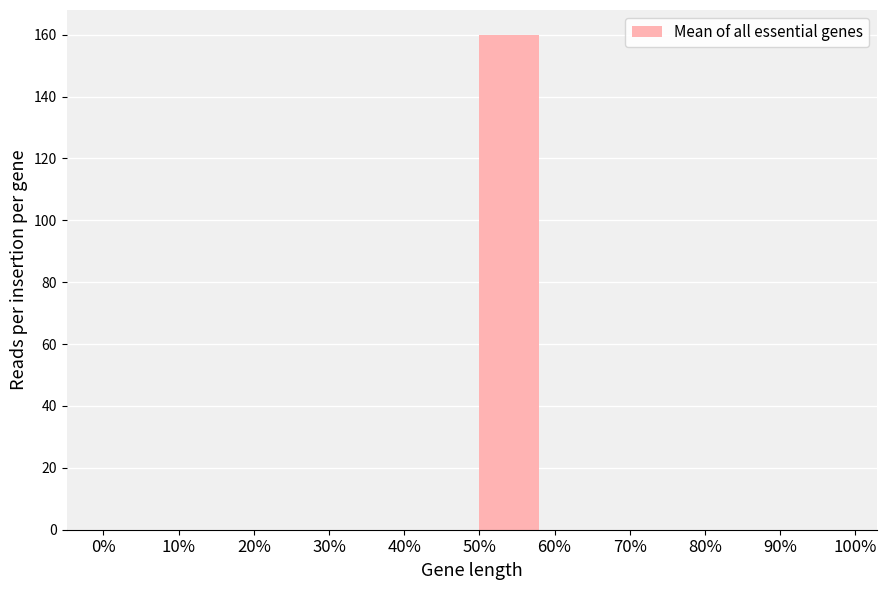

Reading right to left, transcribe all the data shown in this chart.

90%=0	80%=0	70%=0	60%=0	50%=160	40%=0	30%=0	20%=0	10%=0	0%=0